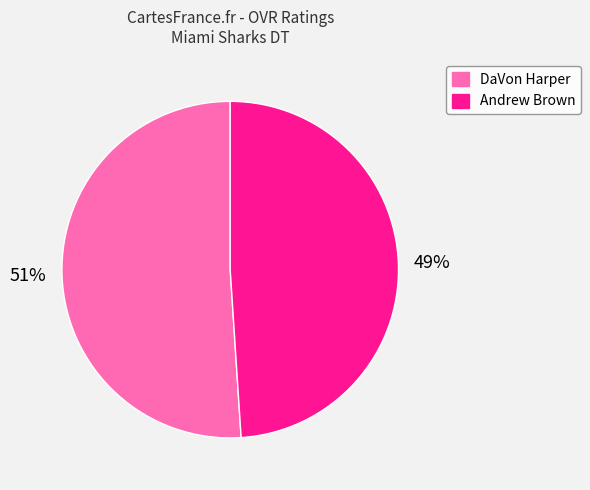

The DaVon Harper slice represents 46% of the pie. True or false?

False